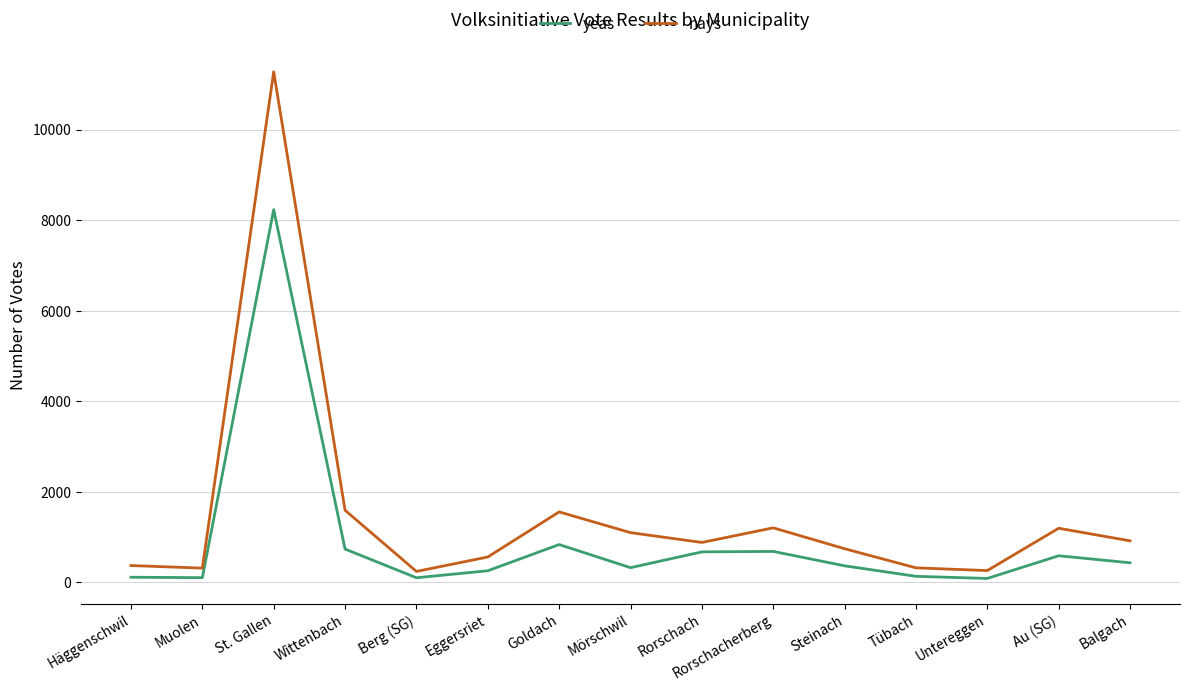

True or false: nays and yeas intersect in this chart.

False